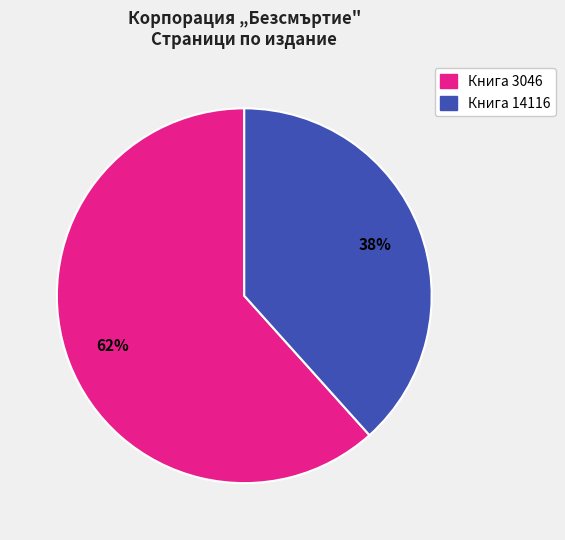

To the nearest percent, what is the average slice percentage?

50%